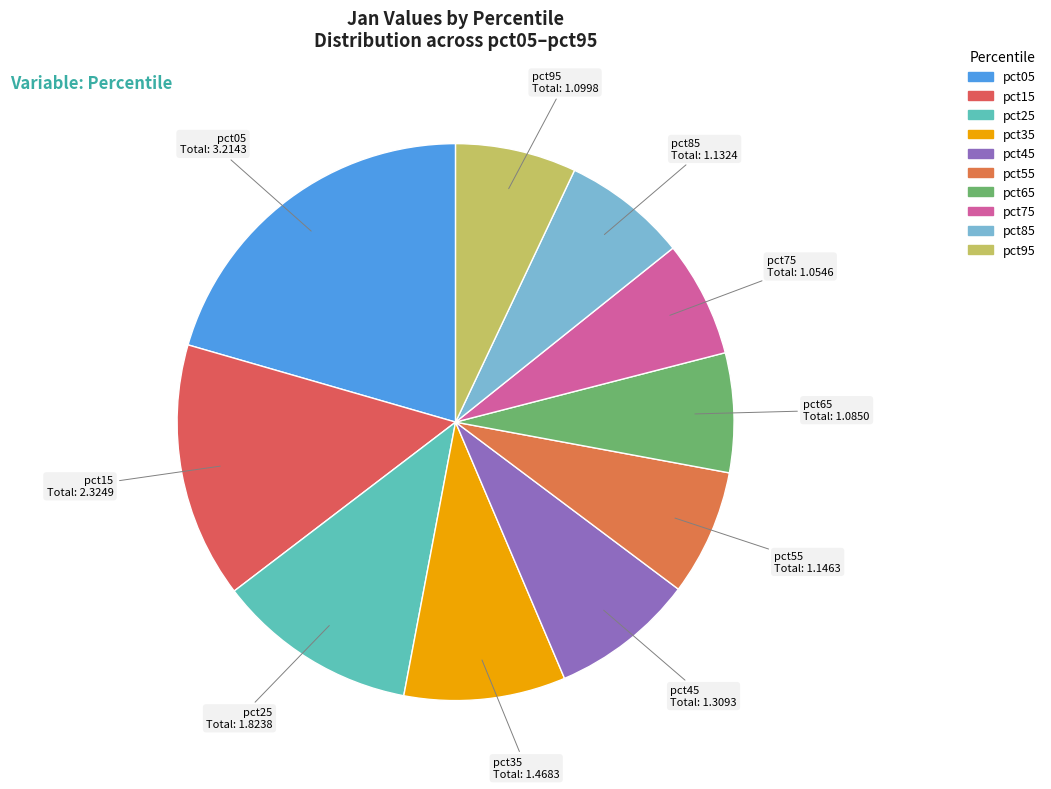

Which has a higher value, pct25 or pct55?

pct25